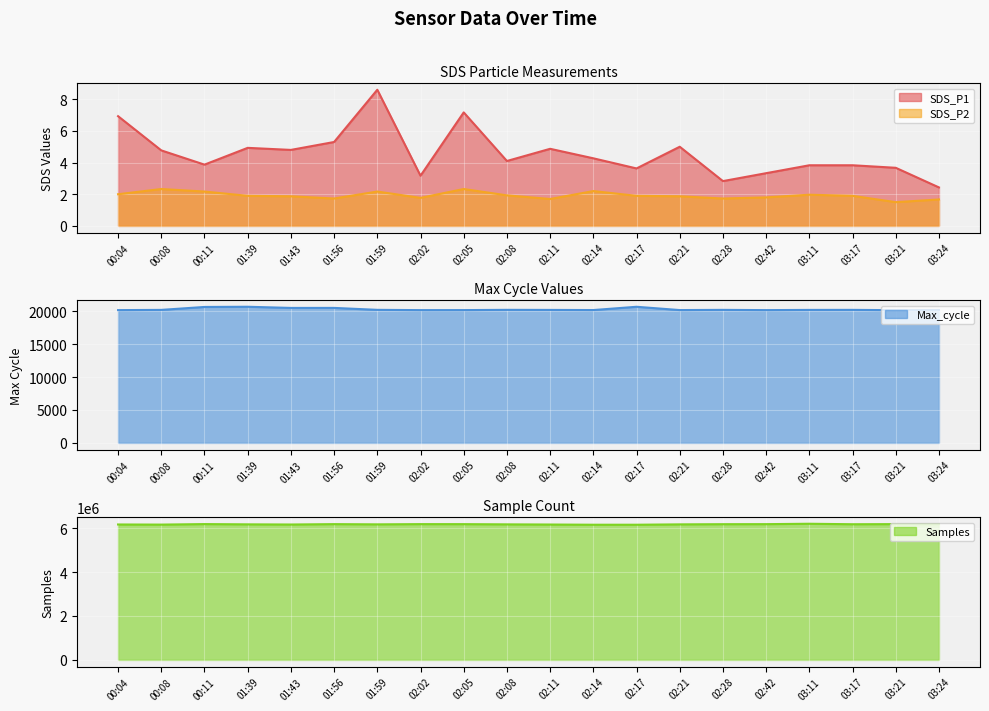

What are all the series names shown in the legend?

SDS_P1, SDS_P2, Max_cycle, Samples